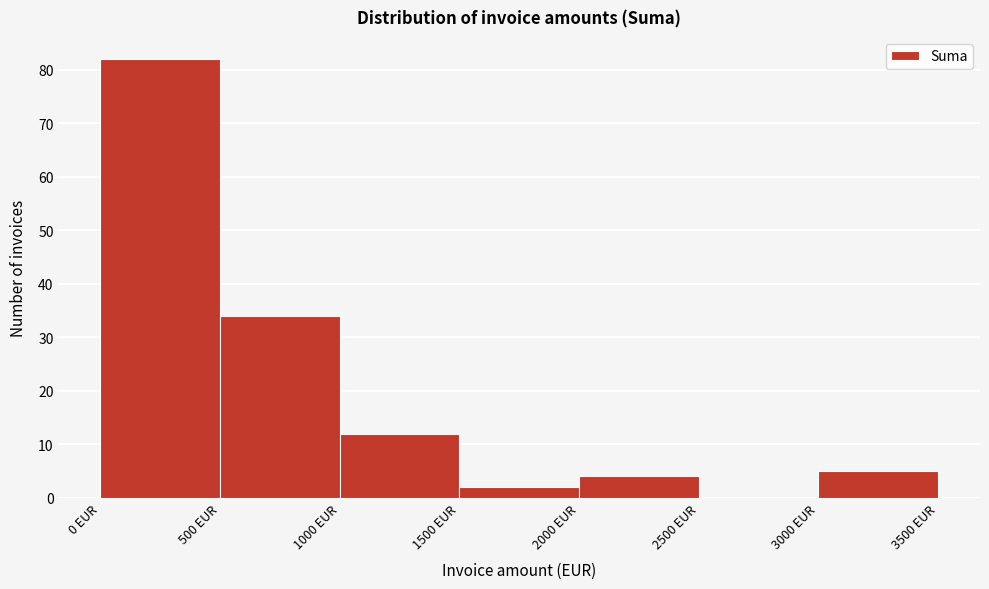

Reading left to right, transcribe this chart: for each bar, give the range it covers on the x-axis and its height. The values are not printed on the chart, so give them approximately, as read against the axis.

0 to 500: 82
500 to 1000: 34
1000 to 1500: 12
1500 to 2000: 2
2000 to 2500: 4
2500 to 3000: 0
3000 to 3500: 5